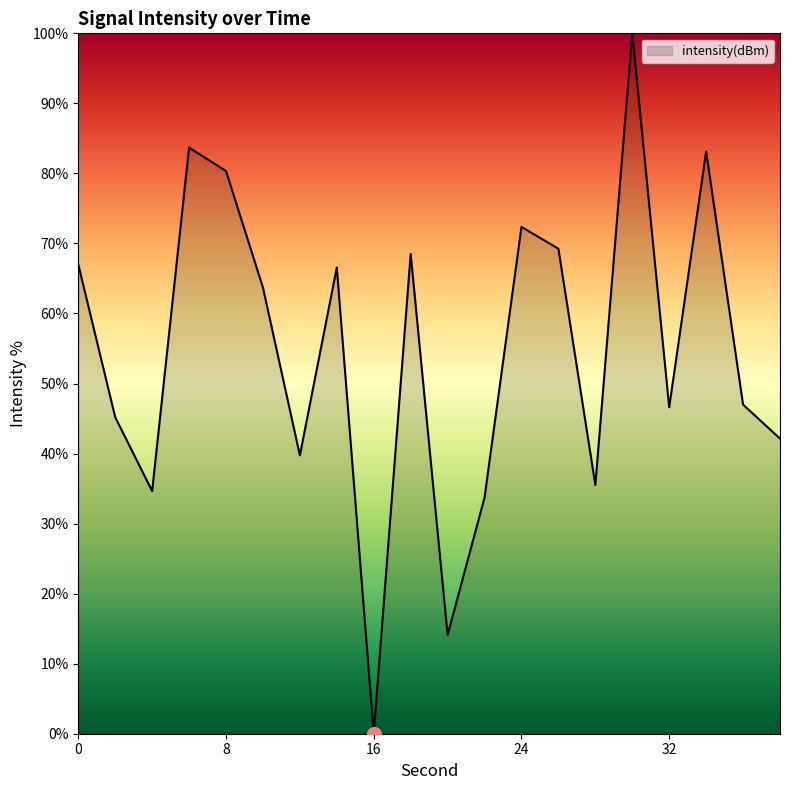

Count the number of values greater than 63.

10